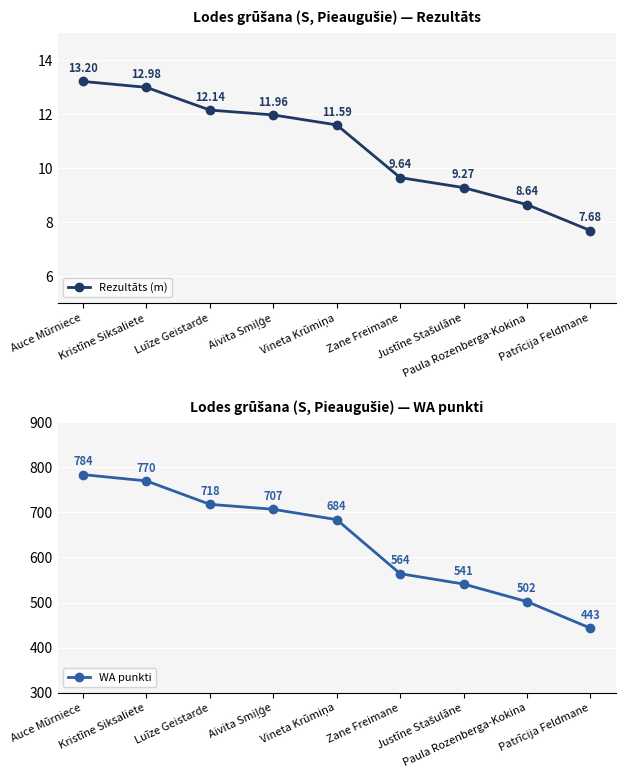

The WA punkti series shows 784.0 at Auce Mūrniece. True or false?

True